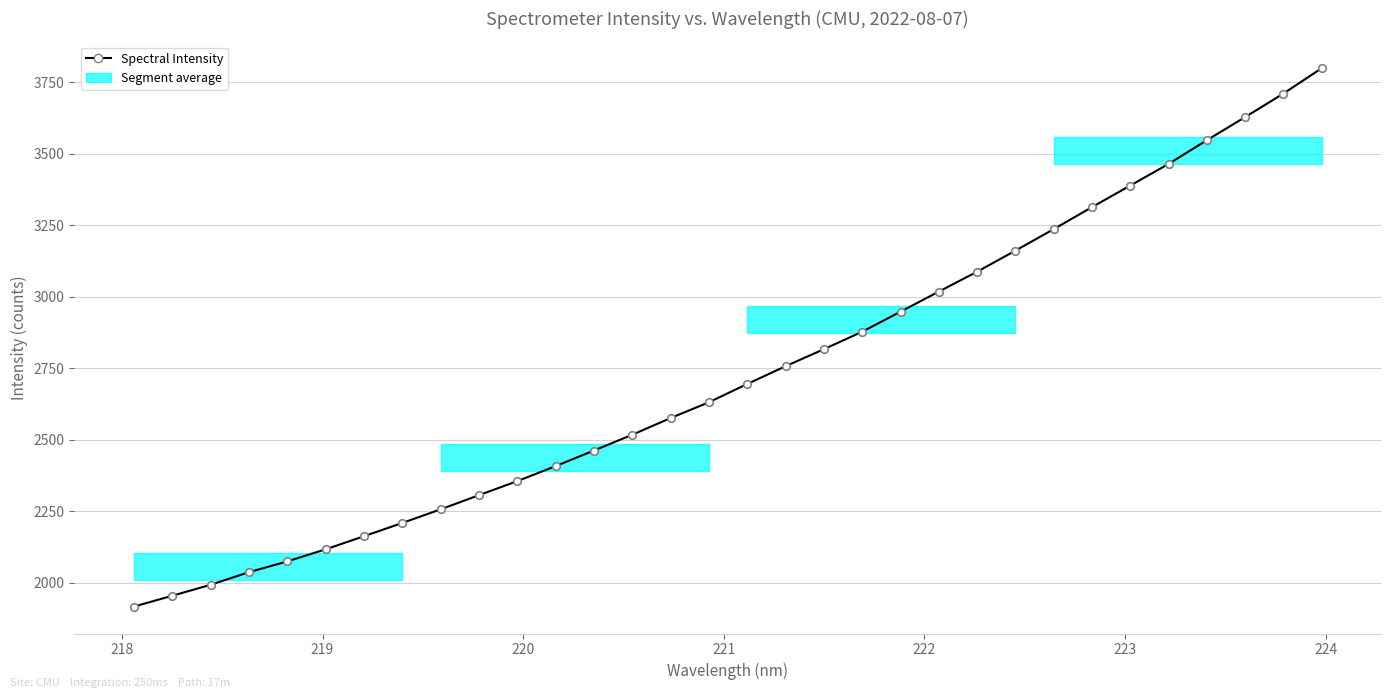

What is the difference between the maximum and minimum values?

1882.9